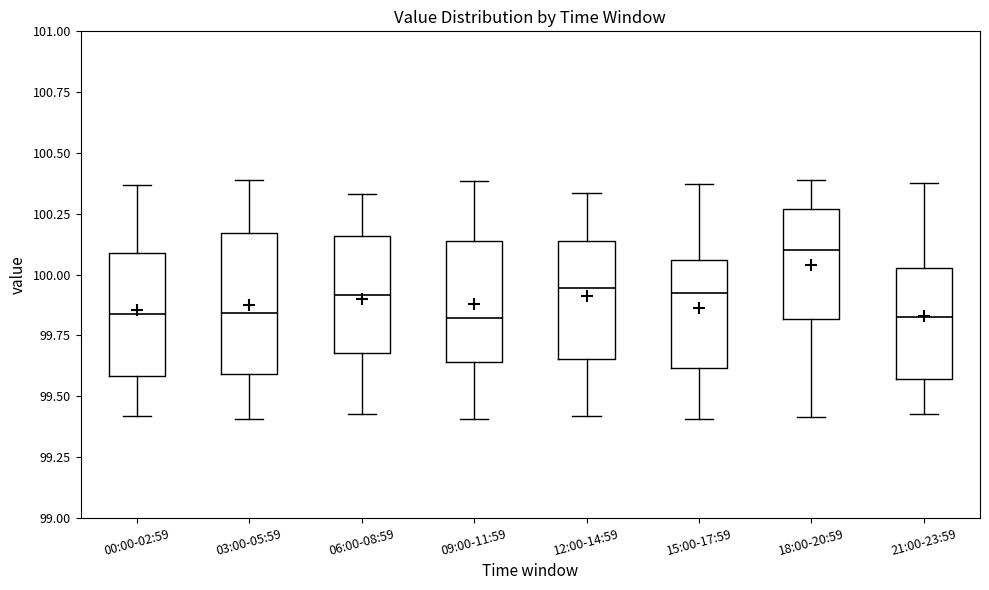

Reading left to right, transcribe this box plot: for each box, give where its median line is, the range the box spans, and where its two whiskers end, as read against the y-axis. The values are not printed on the chart, so give them approximately, as read against the axis.

00:00-02:59: median 99.85, box 99.60 to 100.10, whiskers 99.40 to 100.35
03:00-05:59: median 99.85, box 99.60 to 100.15, whiskers 99.40 to 100.40
06:00-08:59: median 99.90, box 99.70 to 100.15, whiskers 99.45 to 100.35
09:00-11:59: median 99.80, box 99.65 to 100.15, whiskers 99.40 to 100.40
12:00-14:59: median 99.95, box 99.65 to 100.15, whiskers 99.40 to 100.35
15:00-17:59: median 99.95, box 99.60 to 100.05, whiskers 99.40 to 100.35
18:00-20:59: median 100.10, box 99.80 to 100.25, whiskers 99.40 to 100.40
21:00-23:59: median 99.80, box 99.55 to 100.05, whiskers 99.45 to 100.40